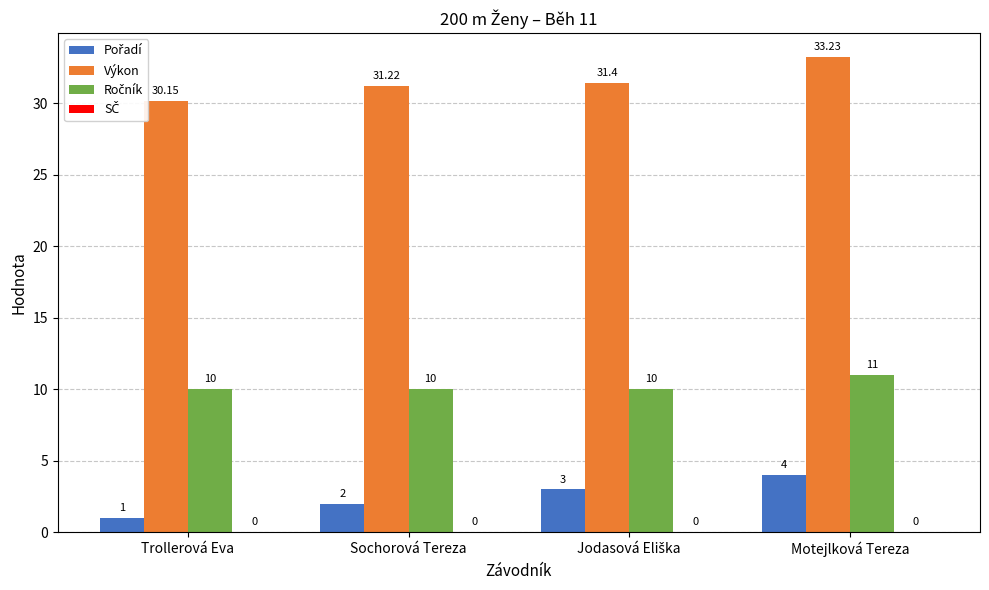

How many series are shown in this chart?

3